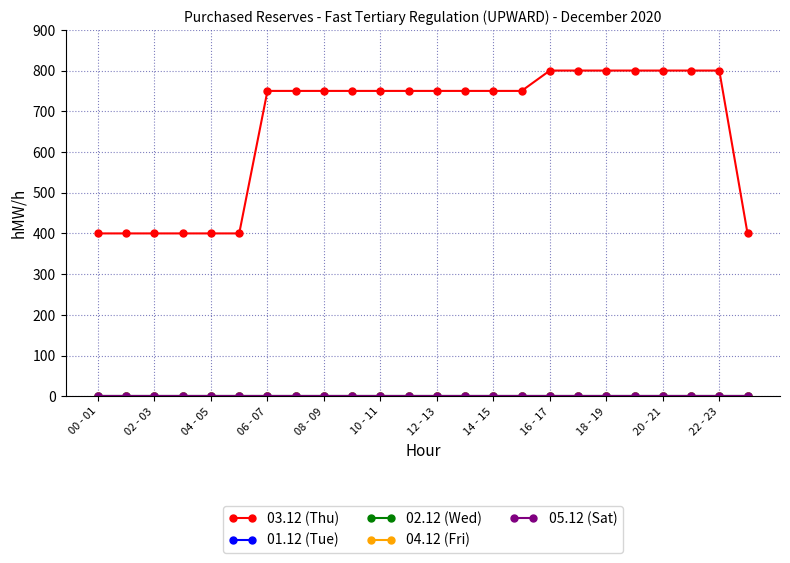

Which series has the largest total across all categories?

03.12 (Thu)